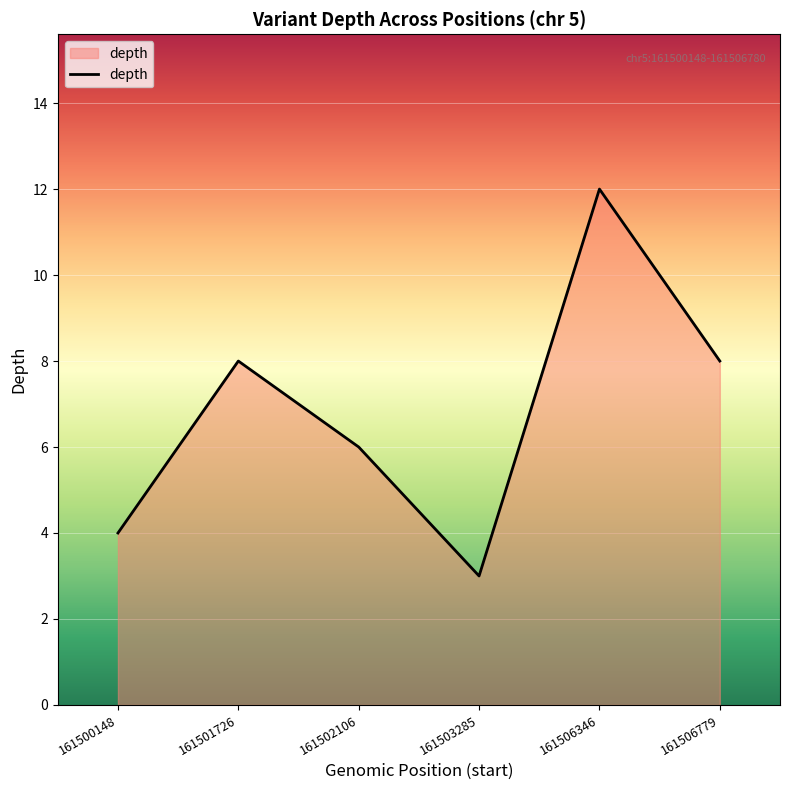

How many lines are shown in the chart?

1